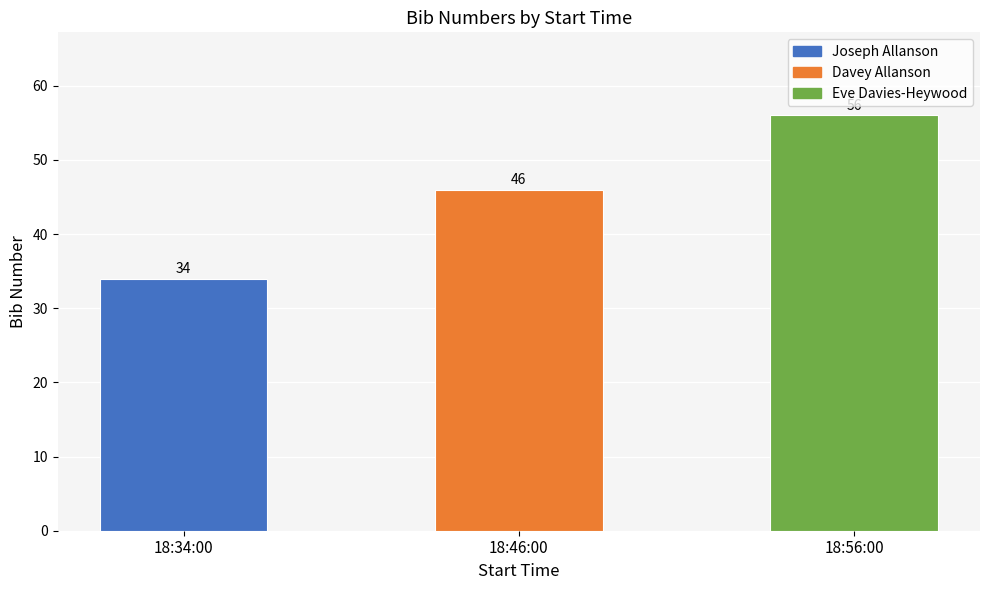

Reading left to right, transcribe all the data shown in this chart.

34	46	56